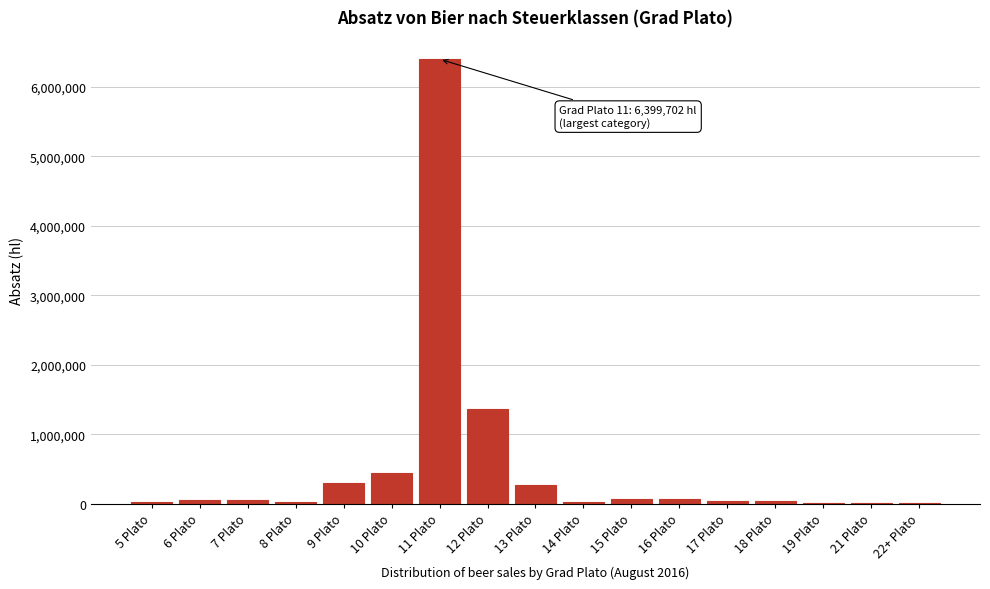

What is the greatest value displayed?

6399701.8